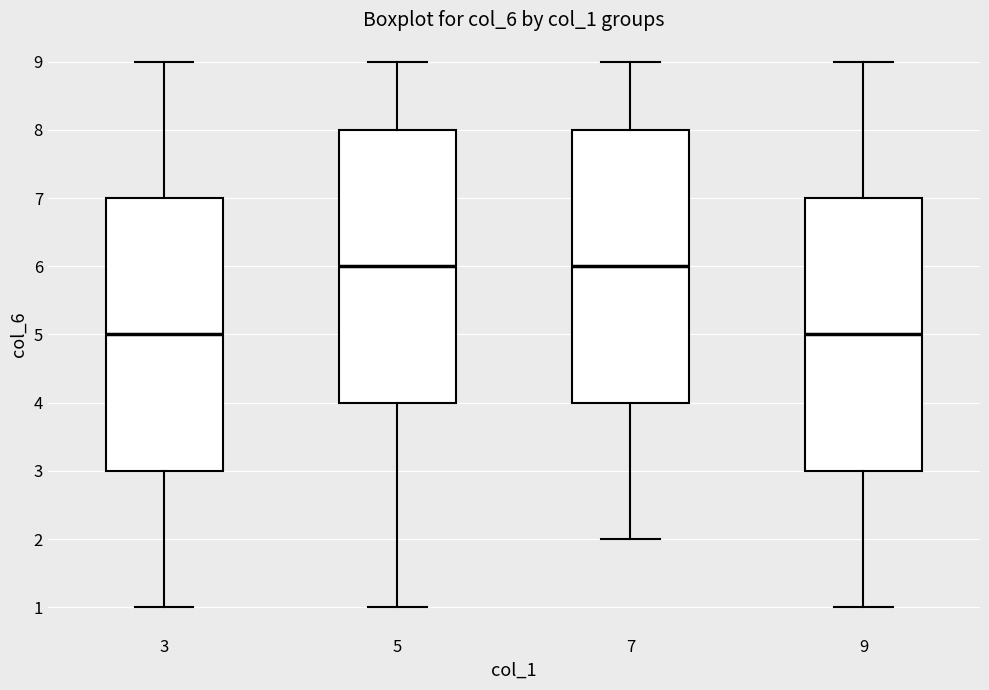

Reading left to right, transcribe this box plot: for each box, give where its median line is, the range the box spans, and where its two whiskers end, as read against the y-axis. The values are not printed on the chart, so give them approximately, as read against the axis.

3: median 5, box 3 to 7, whiskers 1 to 9
5: median 6, box 4 to 8, whiskers 1 to 9
7: median 6, box 4 to 8, whiskers 2 to 9
9: median 5, box 3 to 7, whiskers 1 to 9